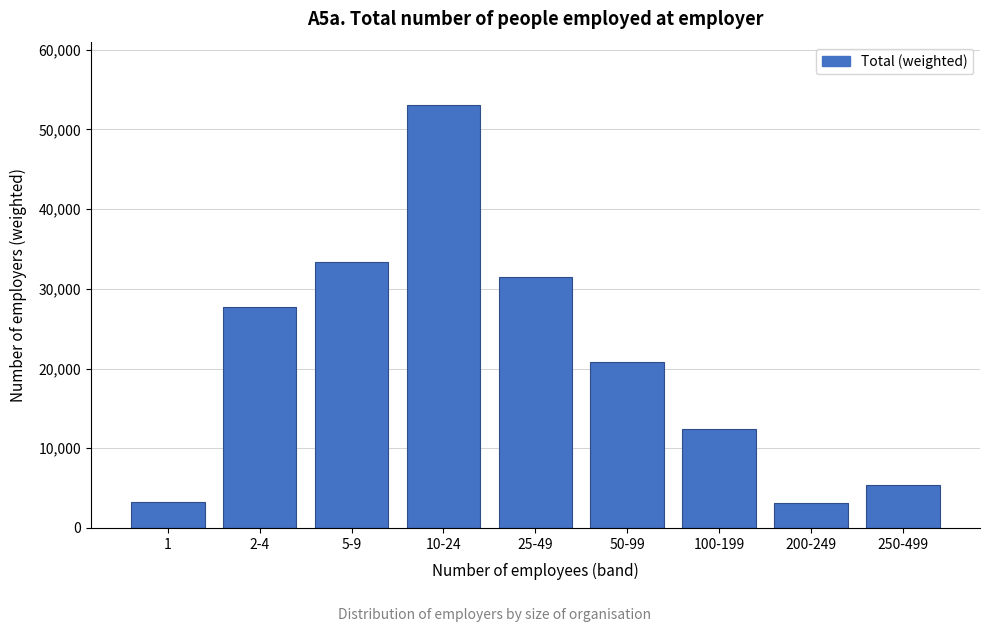

What is the difference between the maximum and second lowest values?

49789